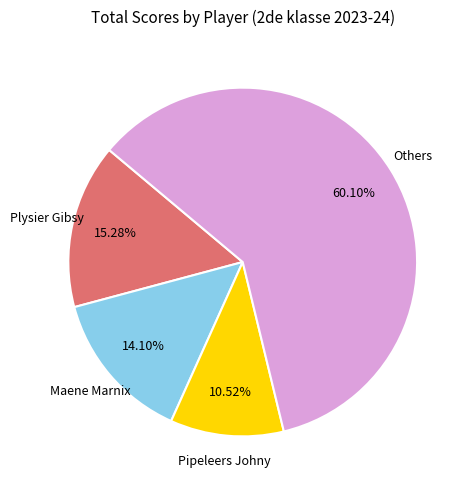

Does any single category account for the majority?

Yes